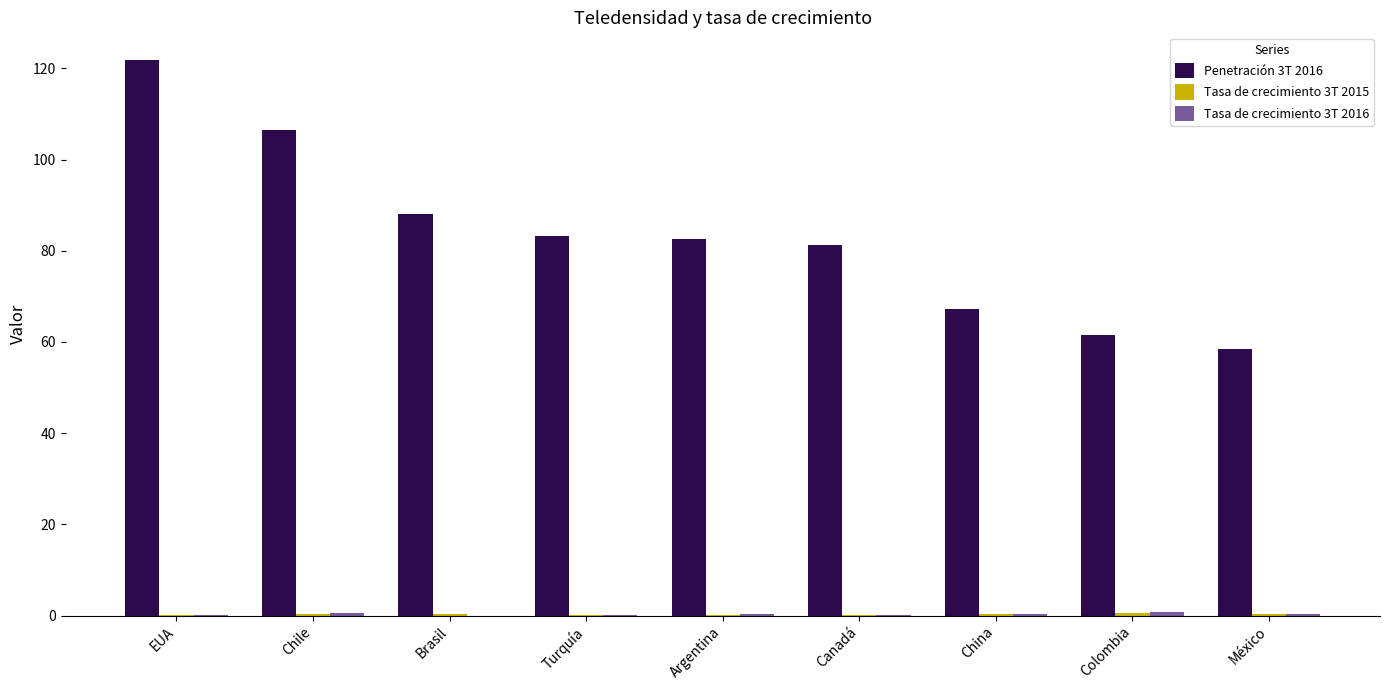

Does the chart contain stacked bars?

No